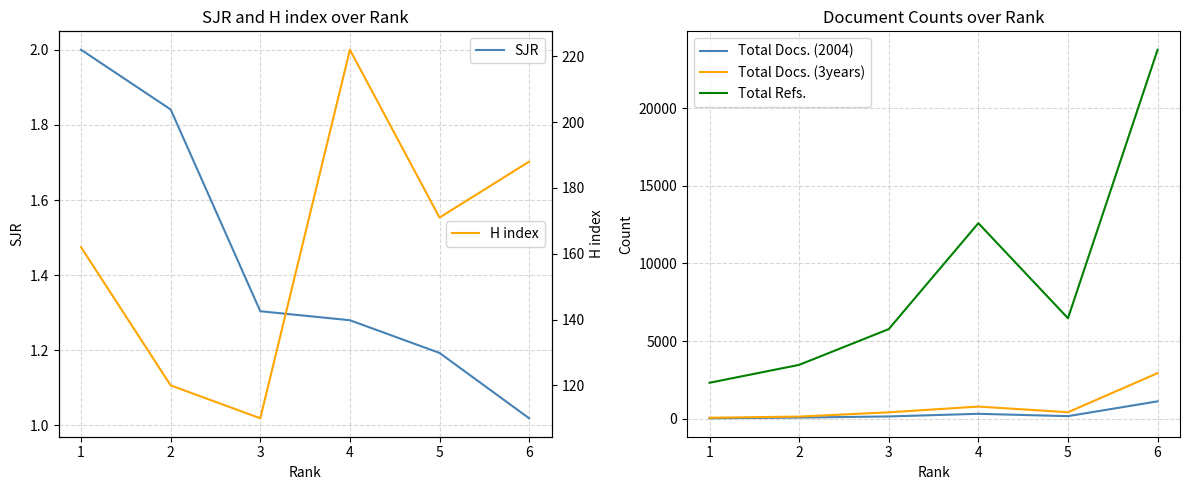

The SJR series shows 1.8 at 5. True or false?

False